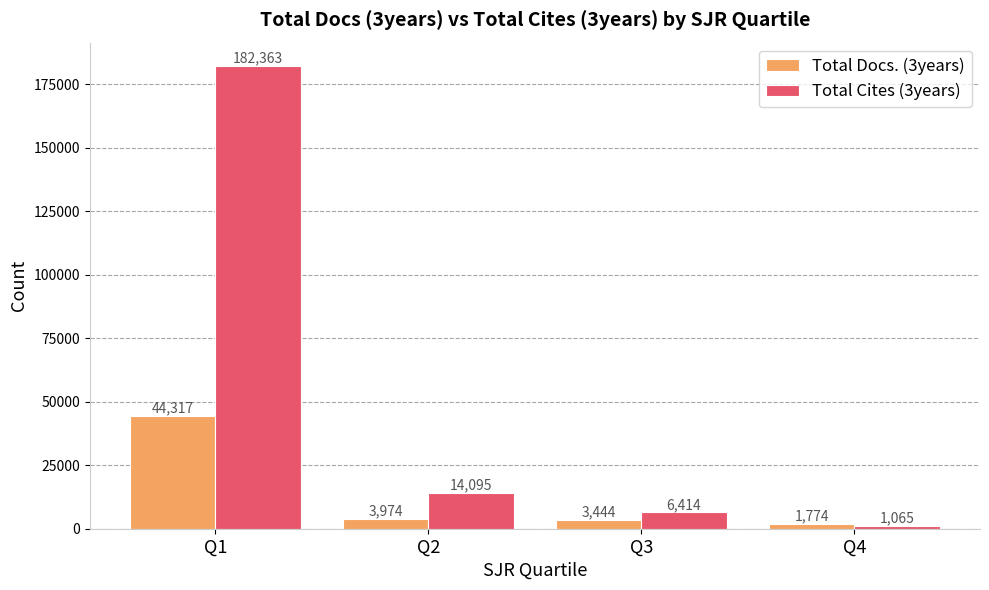

Reading left to right, what are all the values shown in this chart?

Total Docs. (3years): Q1=44317	Q2=3974	Q3=3444	Q4=1774
Total Cites (3years): Q1=182363	Q2=14095	Q3=6414	Q4=1065